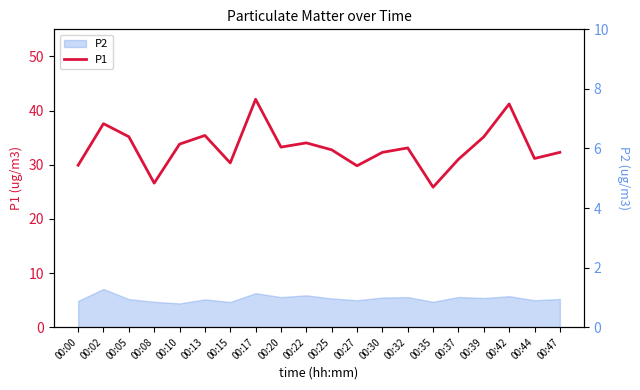

How many interior local valleys does the P1 series have?

6